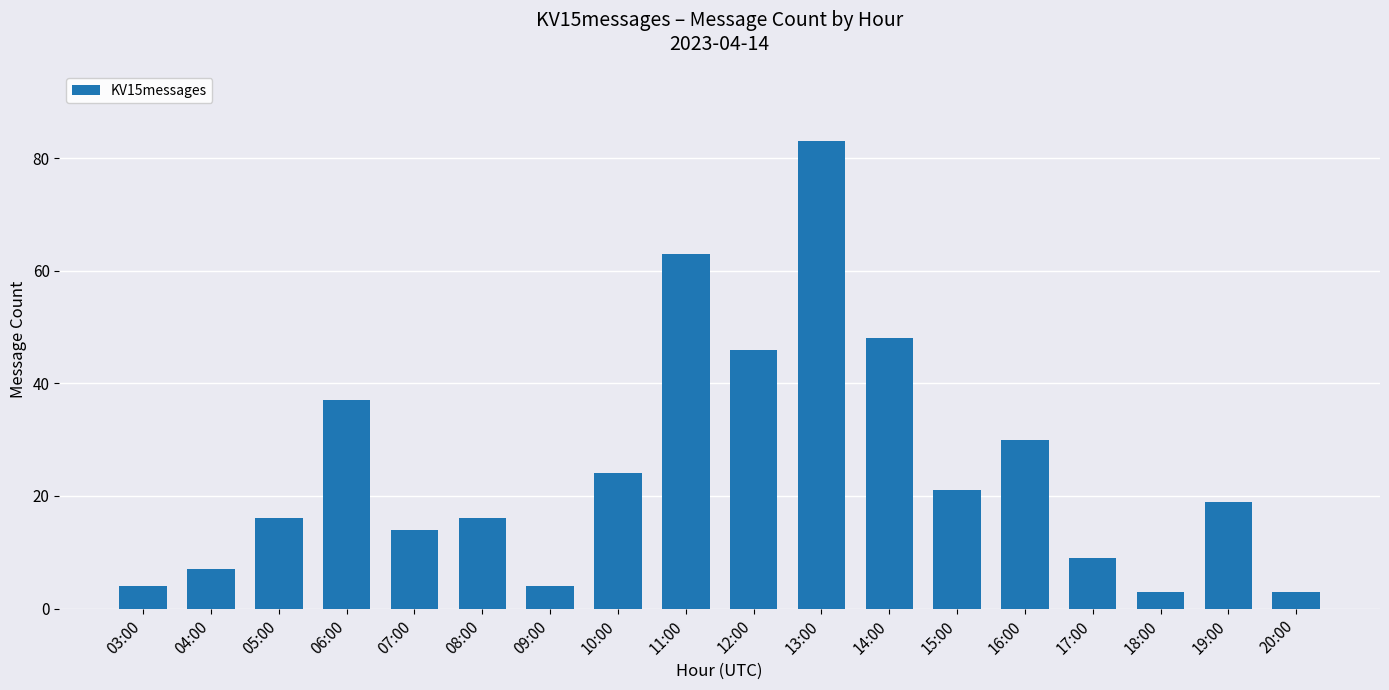

True or false: the data shows 16 at 05:00.

True